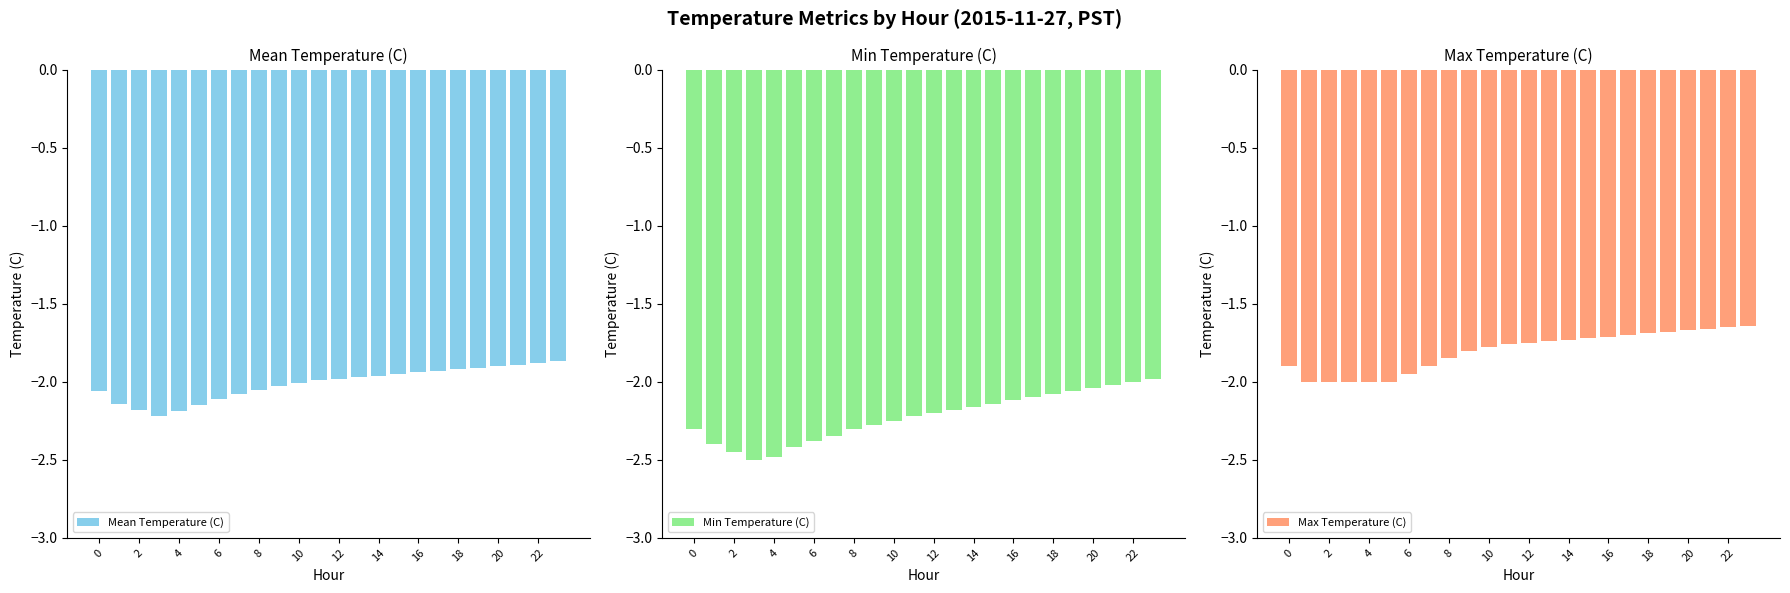

List the series in order of their overall mean, lowest first.

Min Temperature (C), Mean Temperature (C), Max Temperature (C)